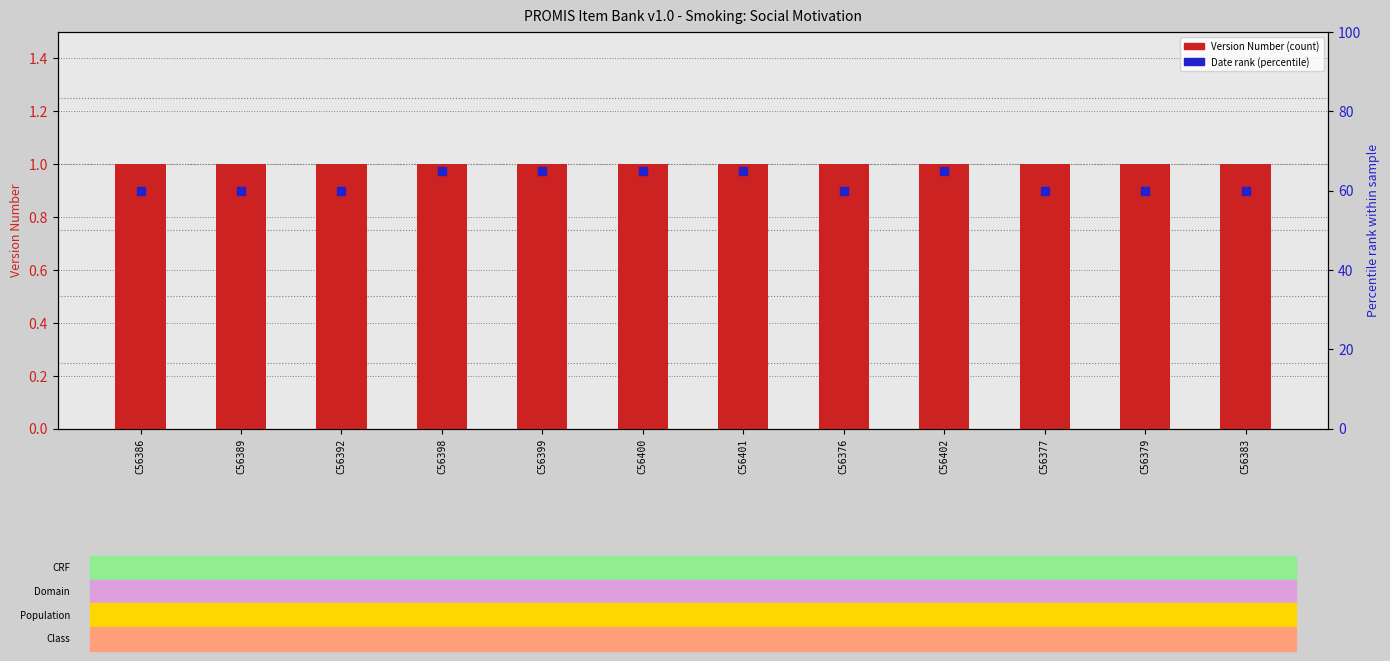

What is the total value across all series at C56392?

61